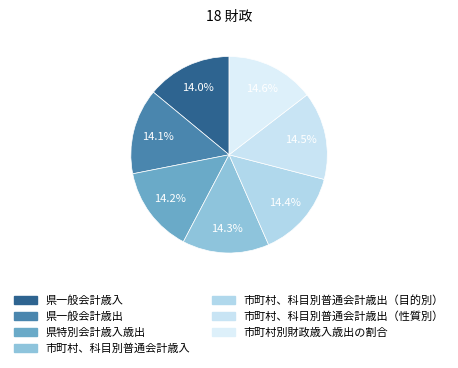

How many segments does this pie chart have?

7